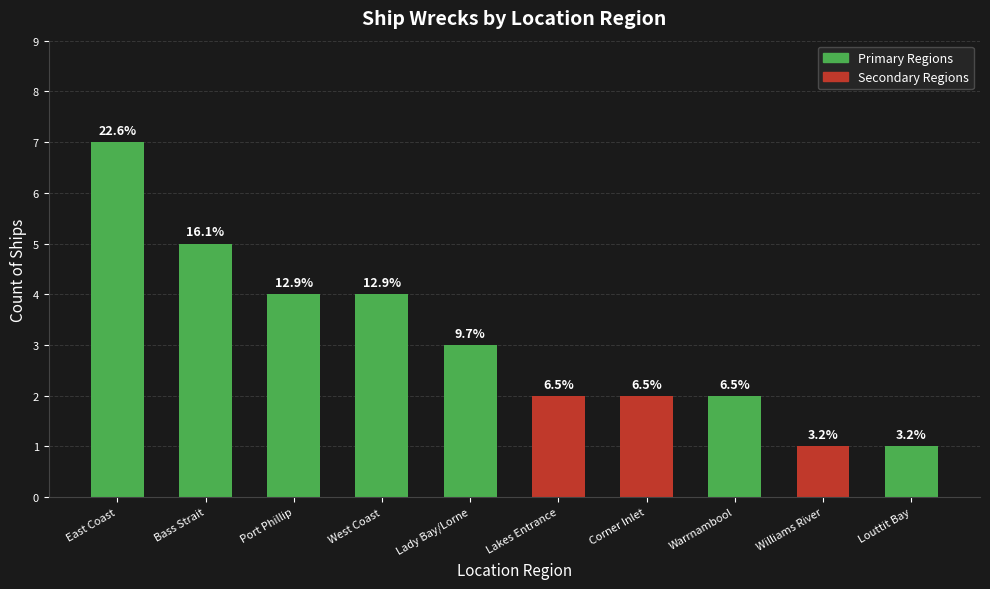

Approximately how many times larger is the value at West Coast compared to Lakes Entrance?

2.0